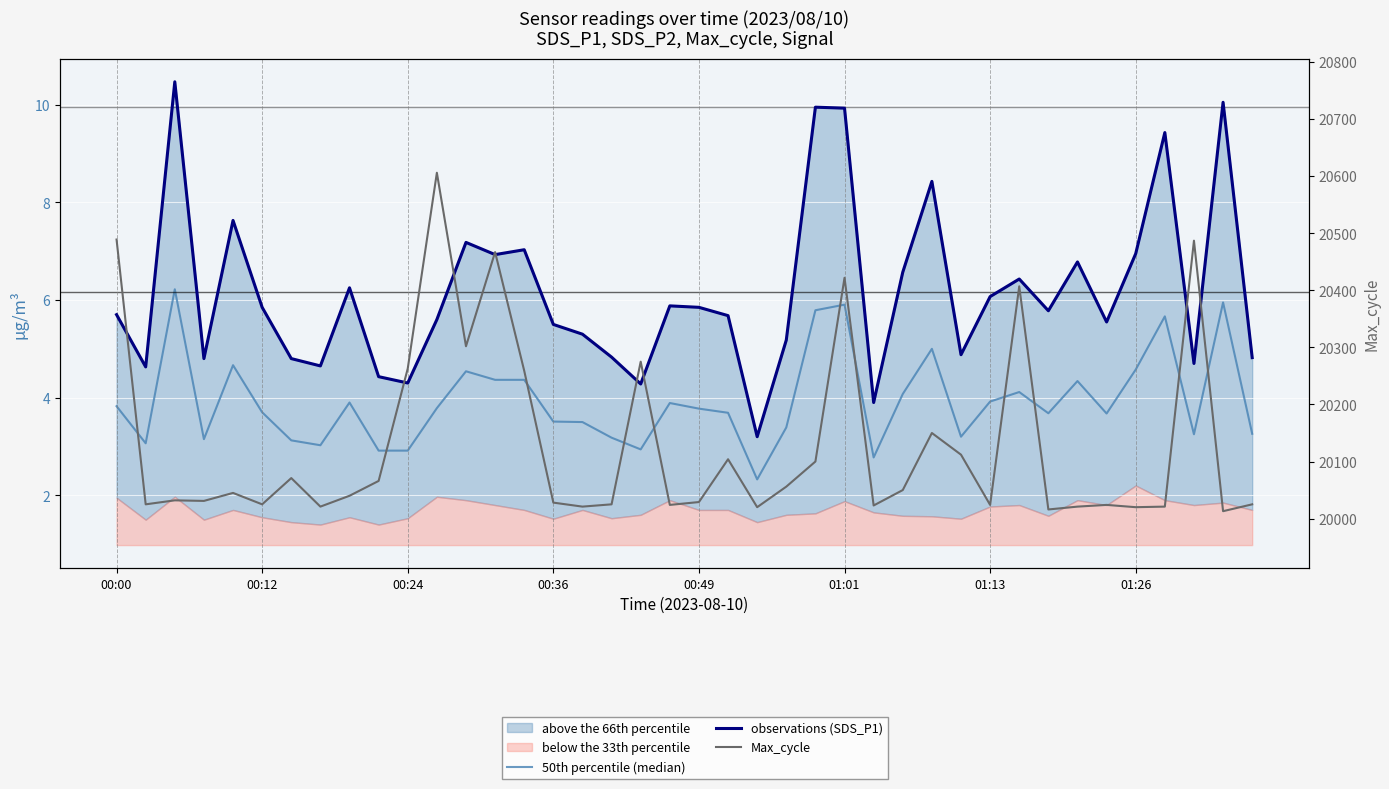

True or false: Max_cycle and observations (SDS_P1) intersect in this chart.

False